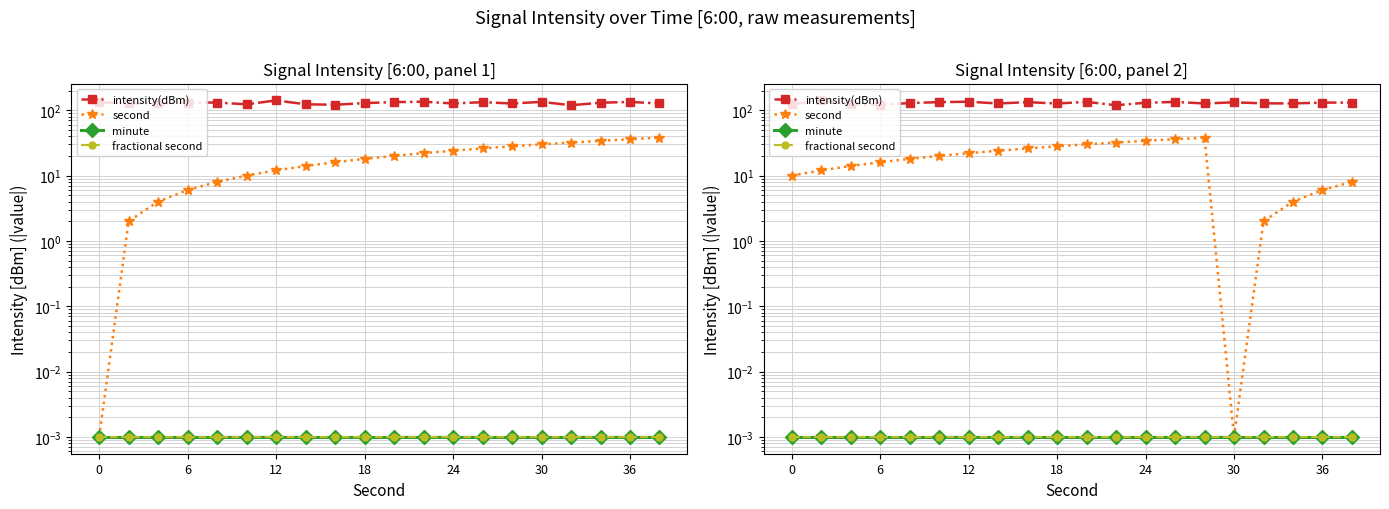

What is the total value across all series at 24?

146.6